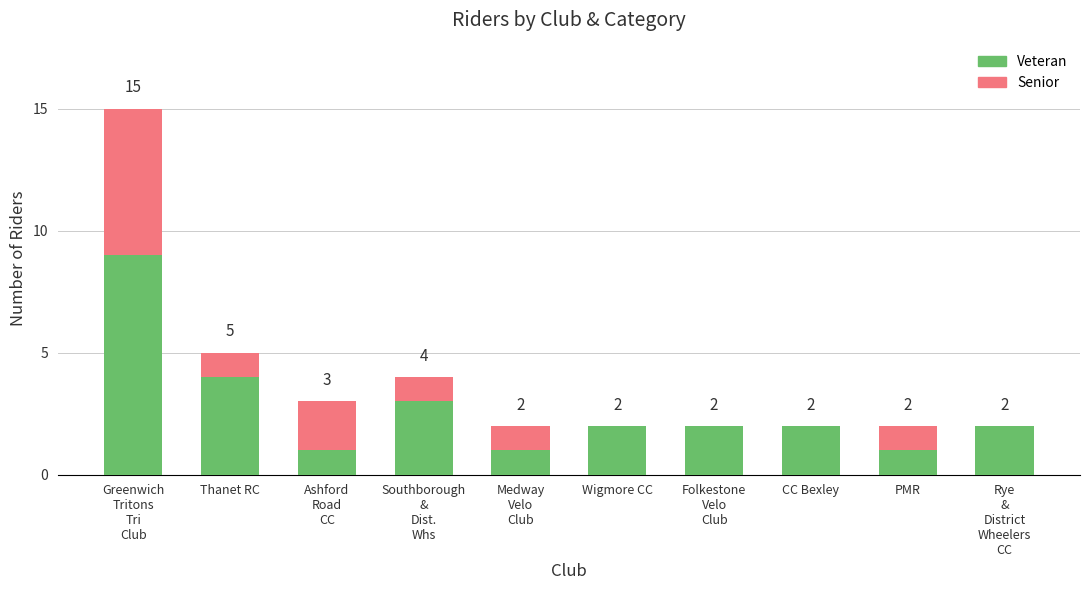

How many distinct data groups are displayed?

2